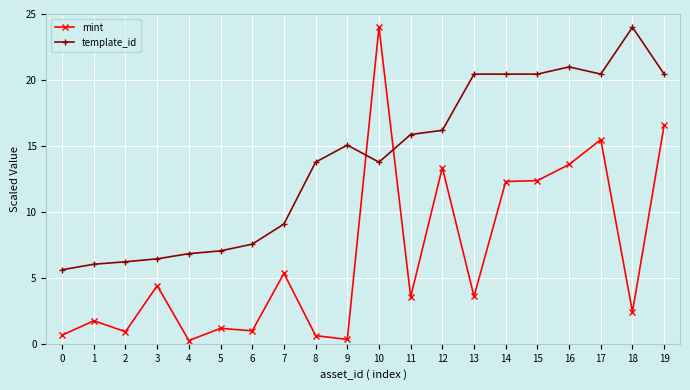

At 13, list the series in order from largest to smallest.

template_id, mint